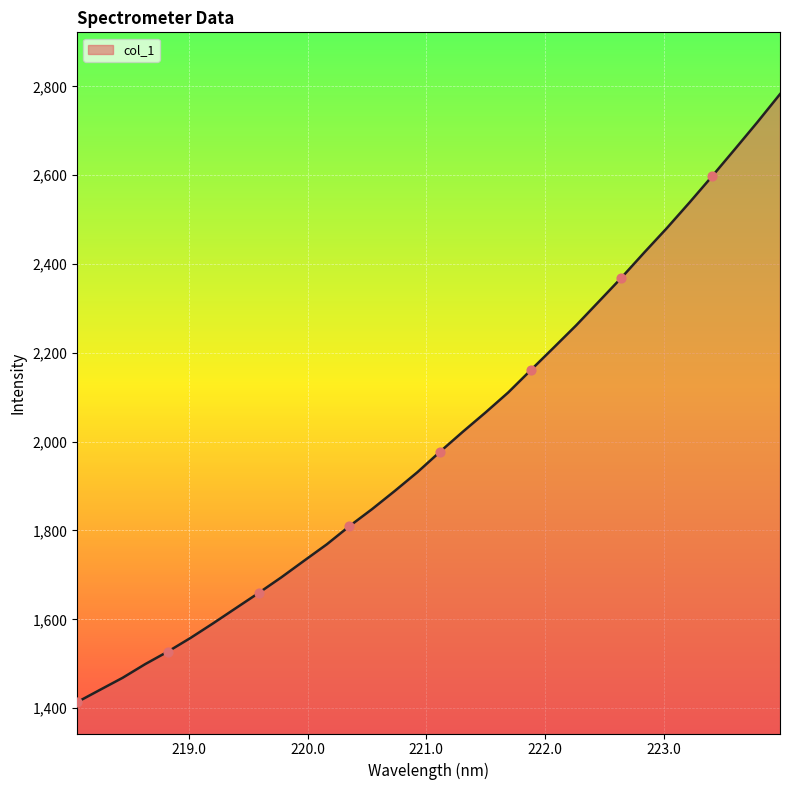

What is the minimum value shown in the chart?

1413.6